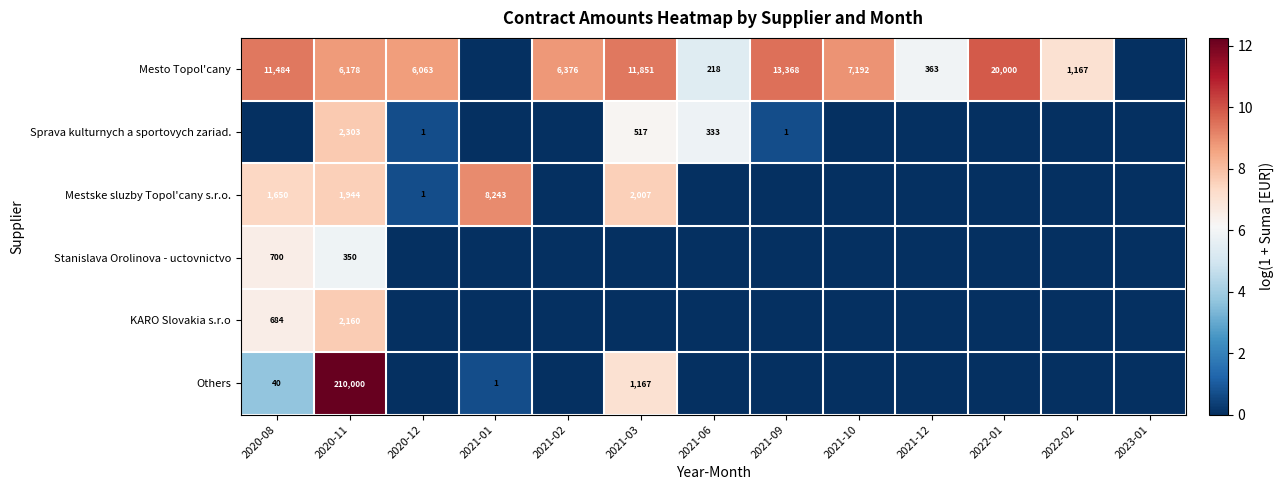

Is it true that KARO Slovakia s.r.o equals 916 at 2020-08?

False